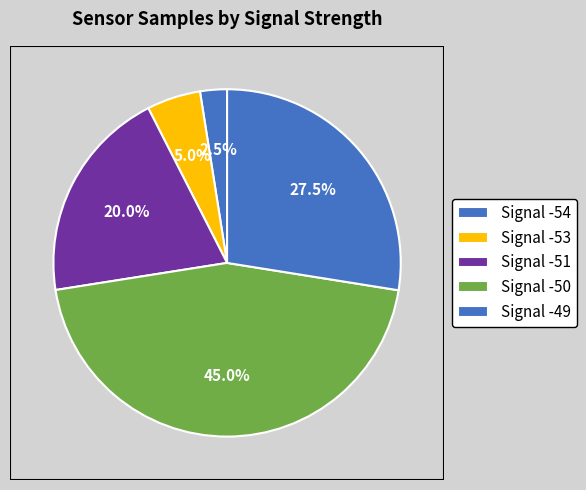

How many segments does this pie chart have?

5